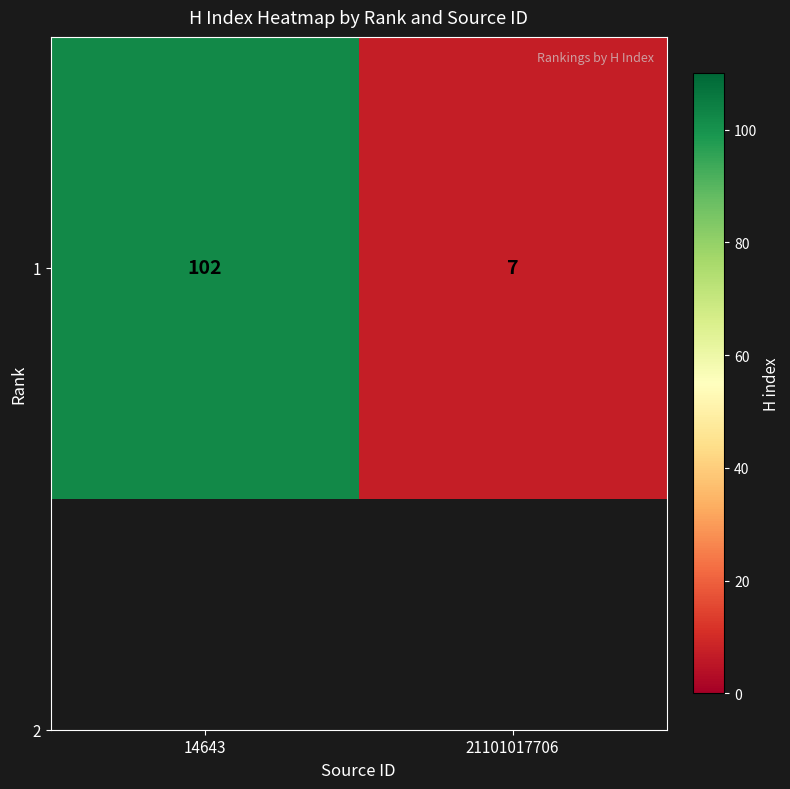

Reading left to right, extract all data points from this chart.

14643=102	21101017706=7